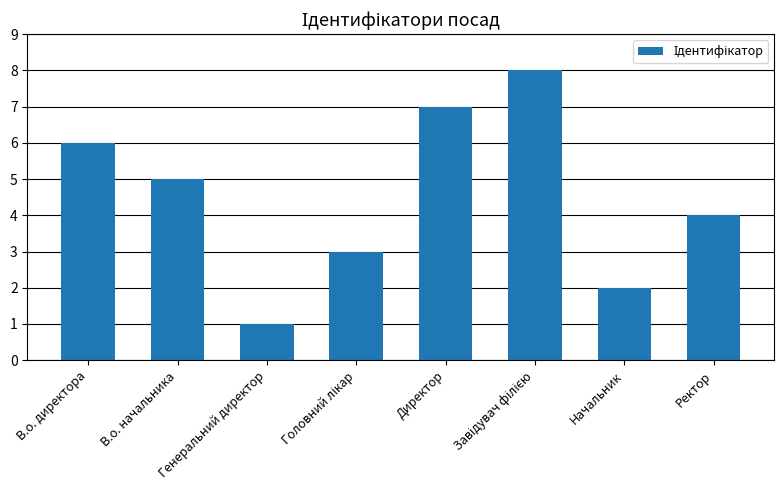

Which has a higher value, Директор or В.о. директора?

Директор